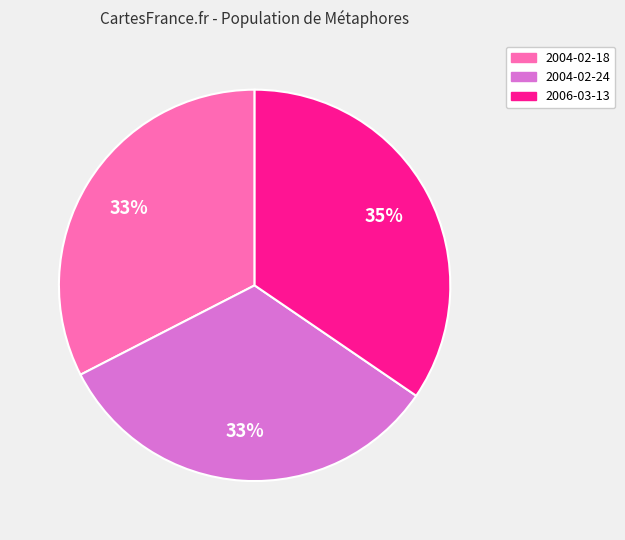

Is it true that 2004-02-24 is 25% of the pie?

False